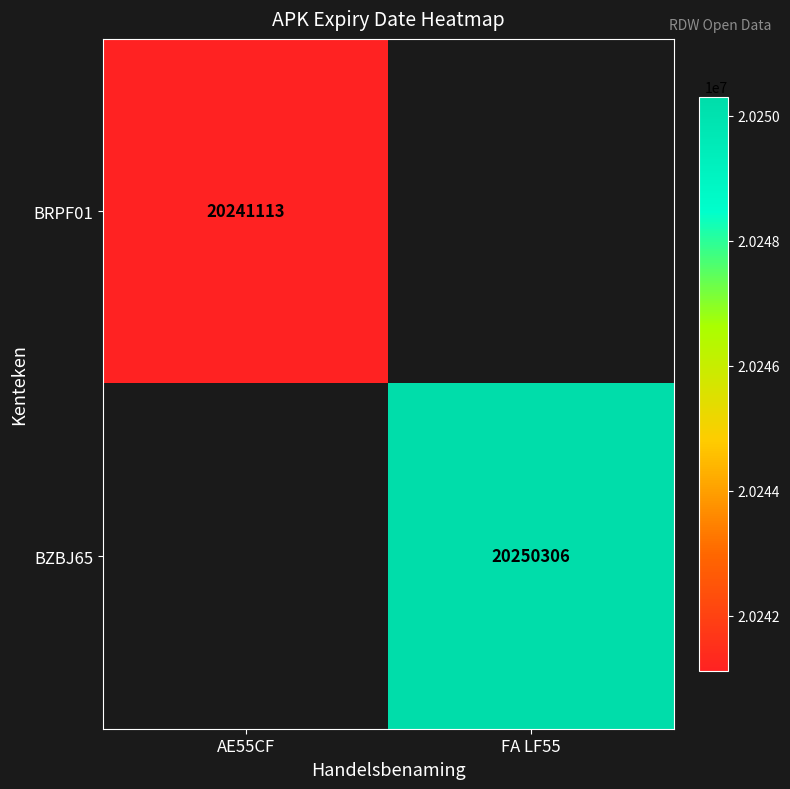

At which category does the chart reach its peak across all series?

FA LF55